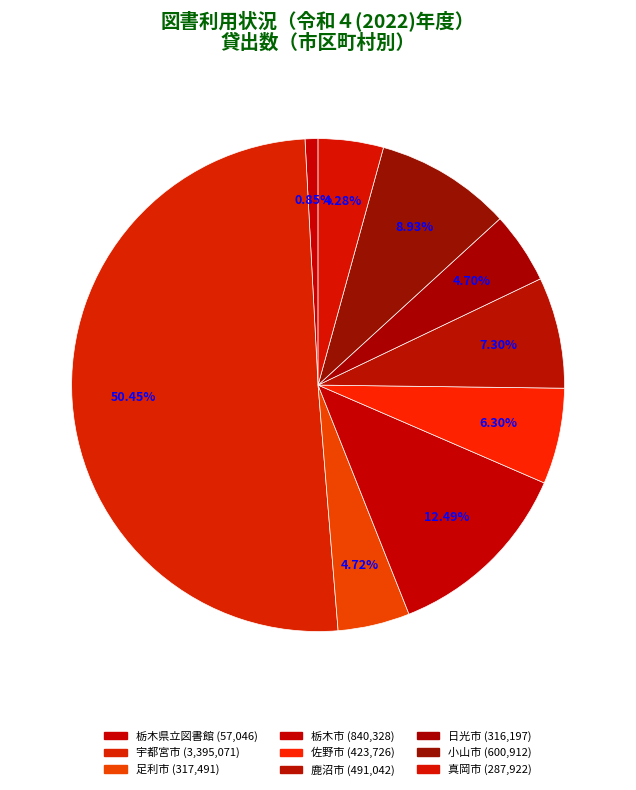

How many slices are in this pie chart?

9